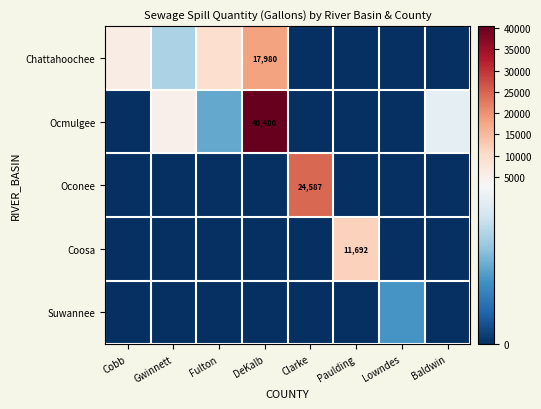

The Coosa series shows 11692 at Paulding. True or false?

True